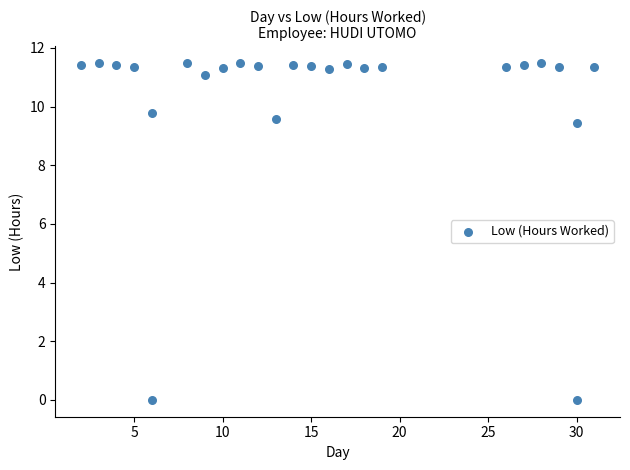

What Y value in the scatter plot is closest to 5?

9.4